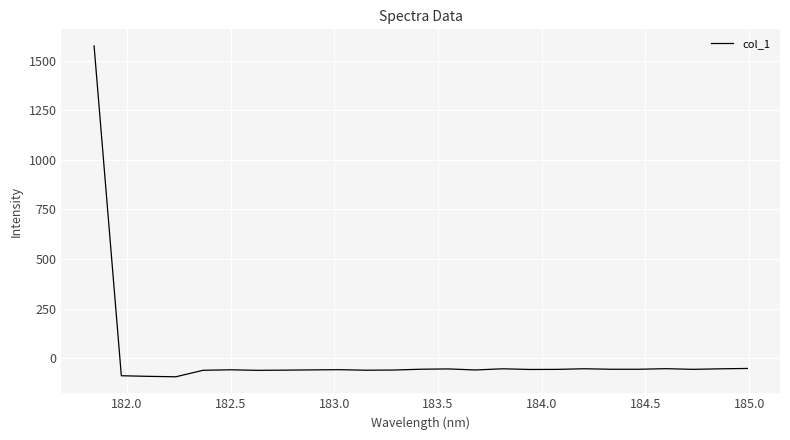

What is the smallest value displayed?

-94.4